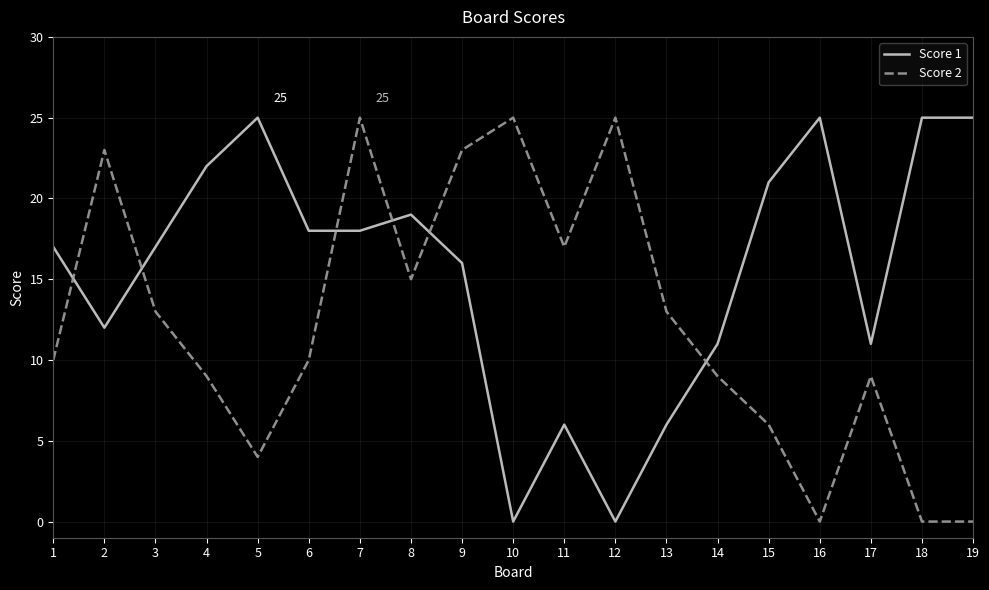

Where do Score 2 and Score 1 first cross each other?

1 and 2